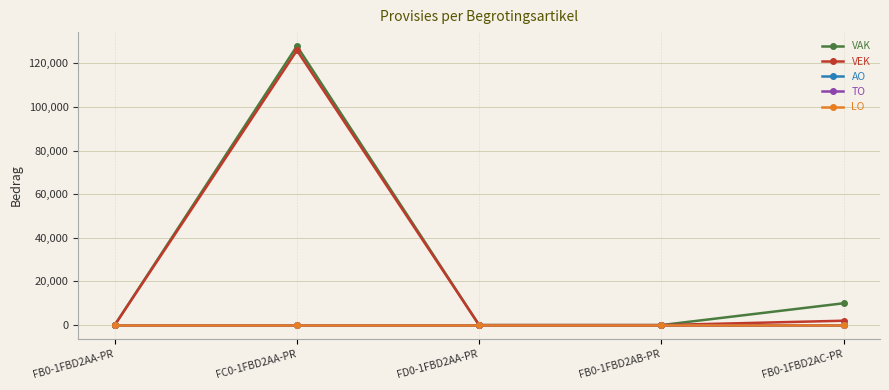

Is this an area chart (filled region under the line)?

No